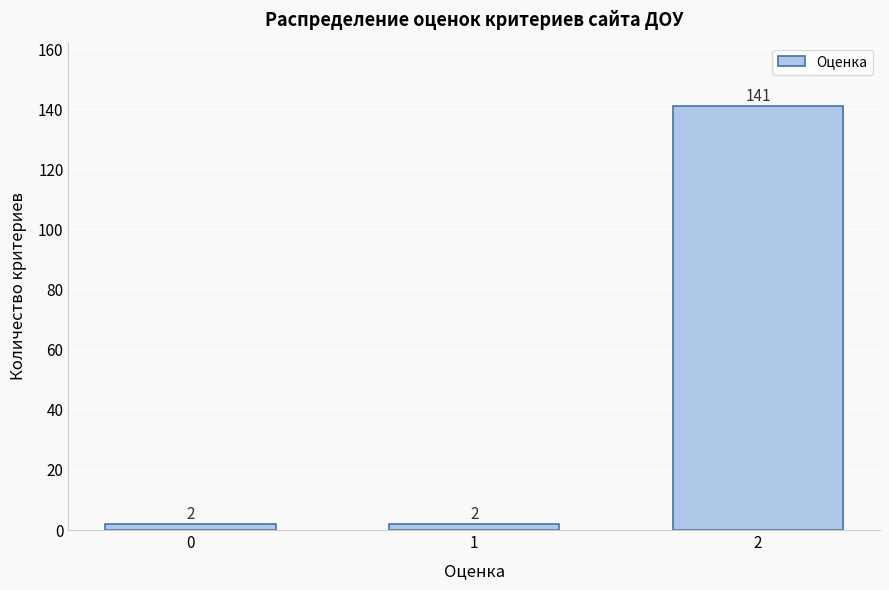

Reading right to left, extract all data points from this chart.

2=141	1=2	0=2